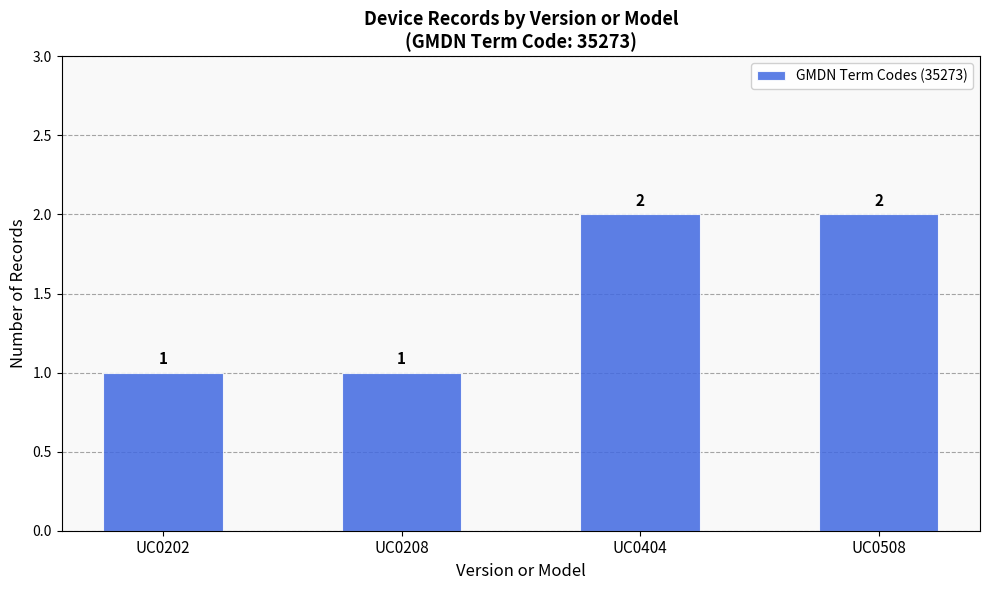

What is the change in value from UC0208 to UC0508?

+1